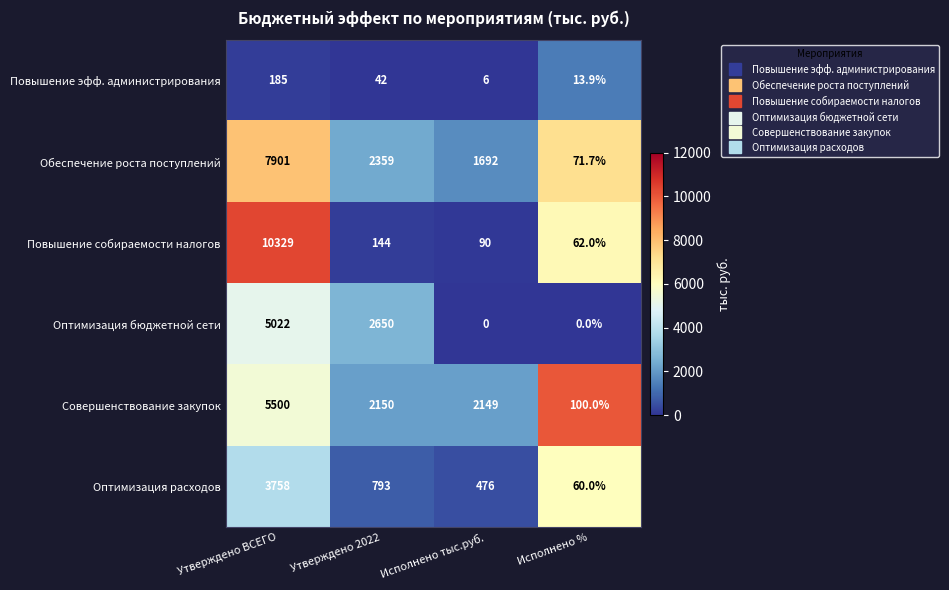

List the series in order of their peak value, highest first.

Повышение собираемости налогов, Обеспечение роста поступлений, Совершенствование закупок, Оптимизация бюджетной сети, Оптимизация расходов, Повышение эфф. администрирования